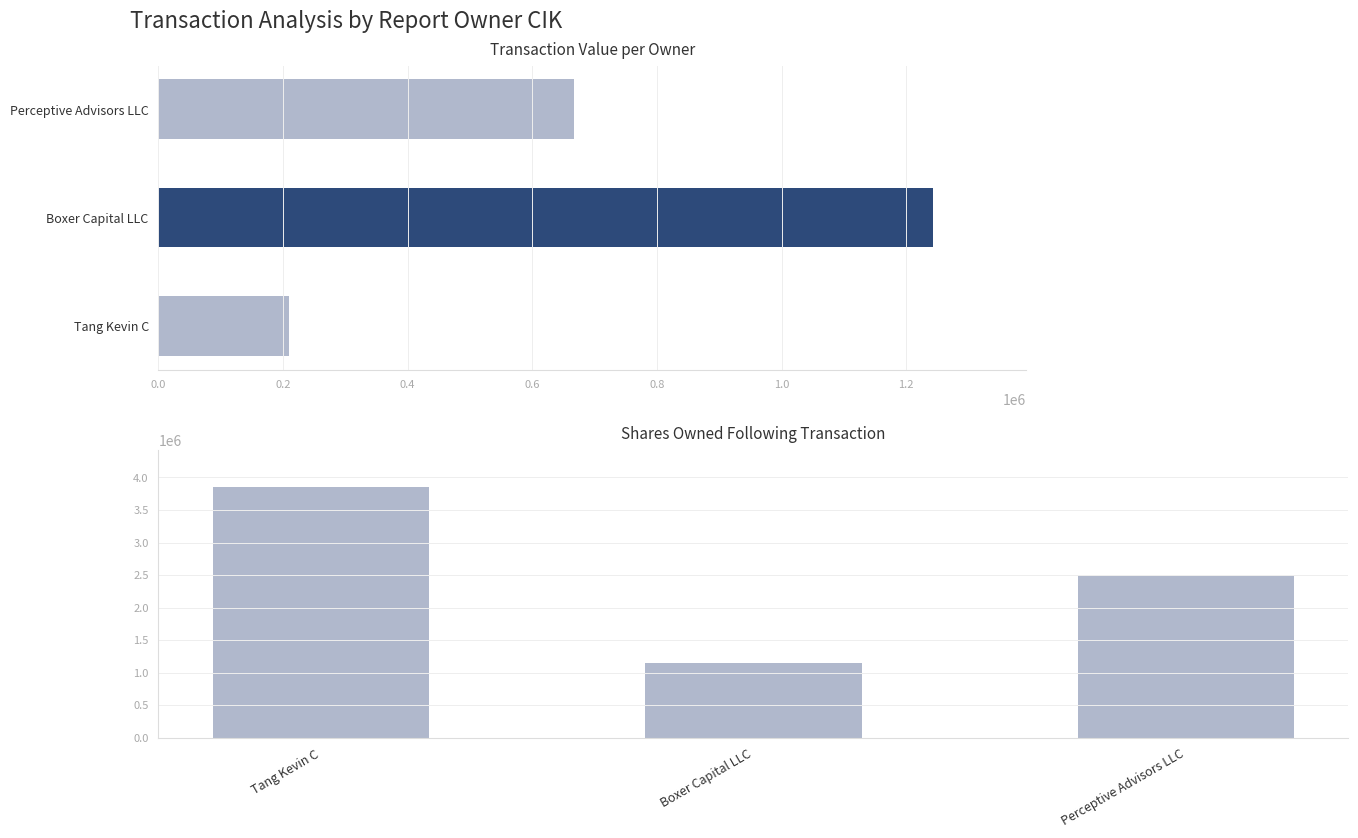

Reading right to left, list all the values displayed in this chart.

transactionValue: 667479	1243750	209413
sharesOwnedFollowingTransaction: 2487019	1152212	3850513